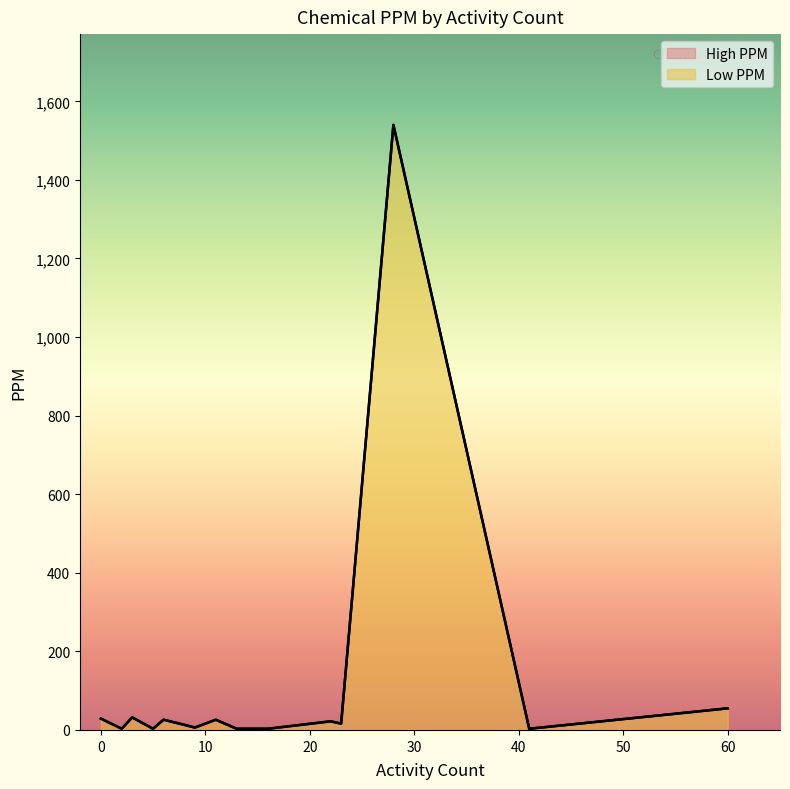

True or false: High PPM has more than 0 points higher than both neighbors.

True